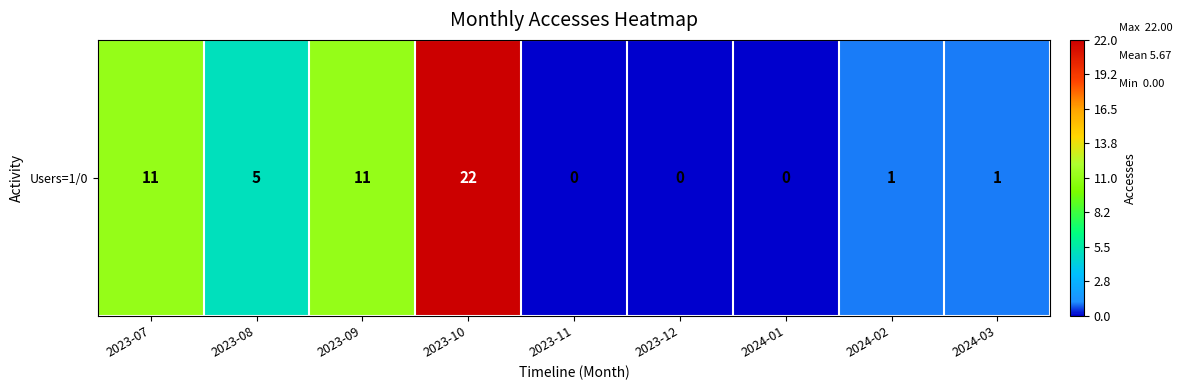

At which label is the value closest to 11?

2023-07